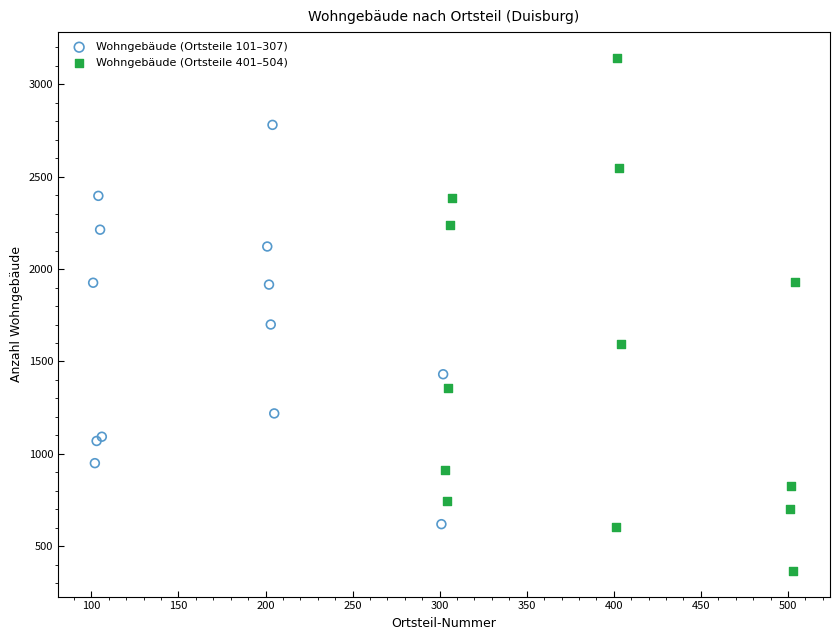

Which series reaches the minimum Y coordinate?

Wohngebäude (Ortsteile 401–504)